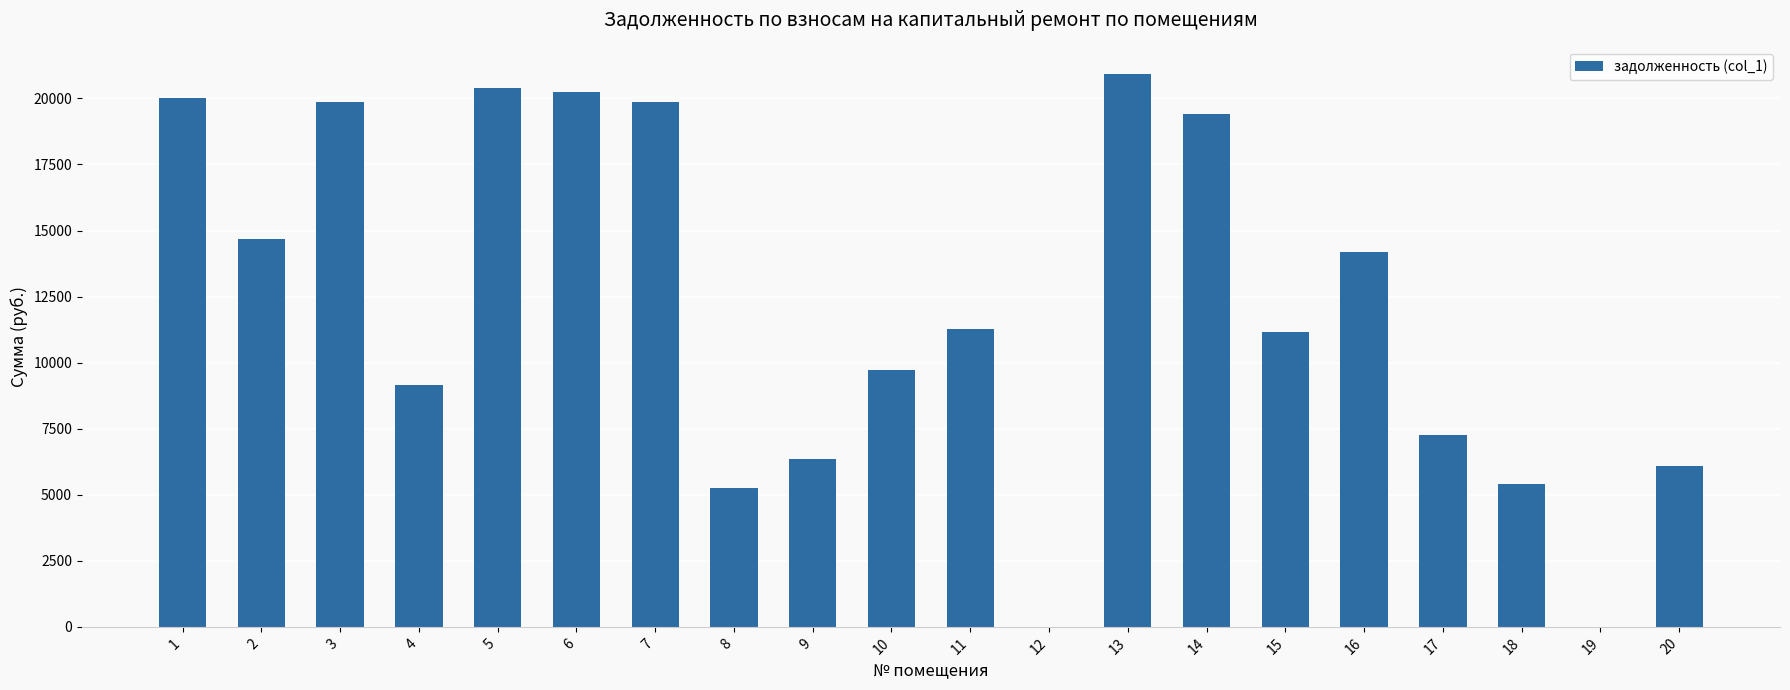

Reading left to right, extract all data points from this chart.

1=20012.5	2=14674.9	3=19871.0	4=9141.5	5=20389.1	6=20247.8	7=19871.0	8=5254.8	9=6341.9	10=9733.3	11=11271.7	12=0.0	13=20907.1	14=19425.2	15=11144.6	16=14173.6	17=7268.4	18=5408.6	19=0.0	20=6099.5